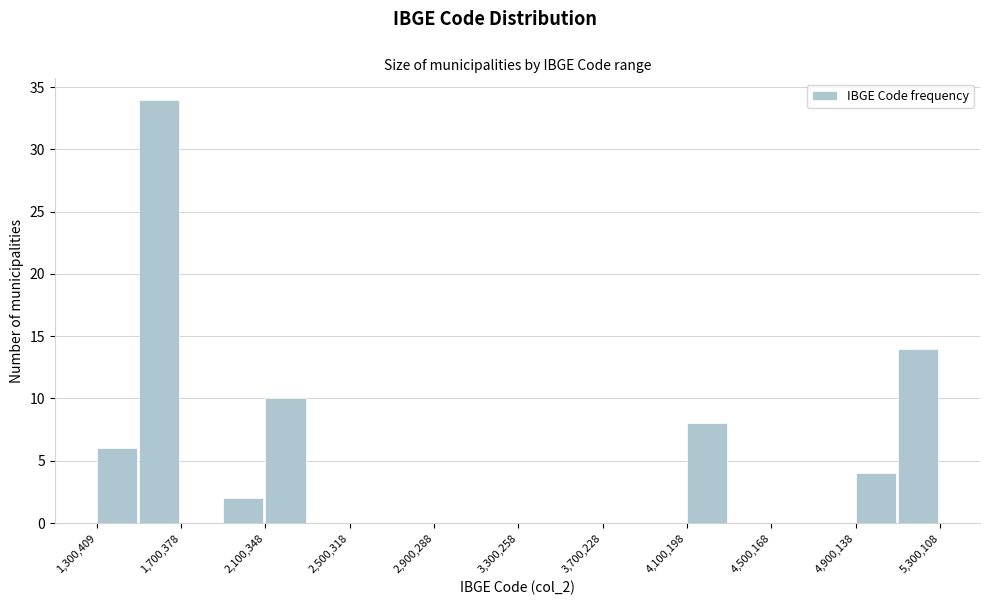

Around what value on the x-axis is the tallest bar? Give the approximate position of its centre, as read against the axis.

1600000